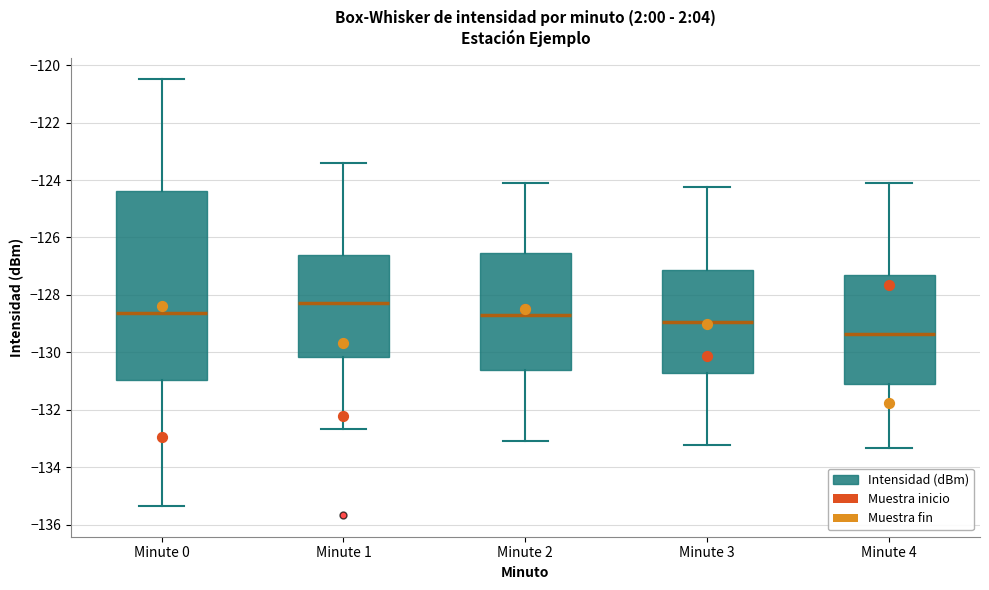

Where is the lower edge of the box for Minute 4 on the y-axis? The values are not printed on the chart, so give them approximately, as read against the axis.

-131.2